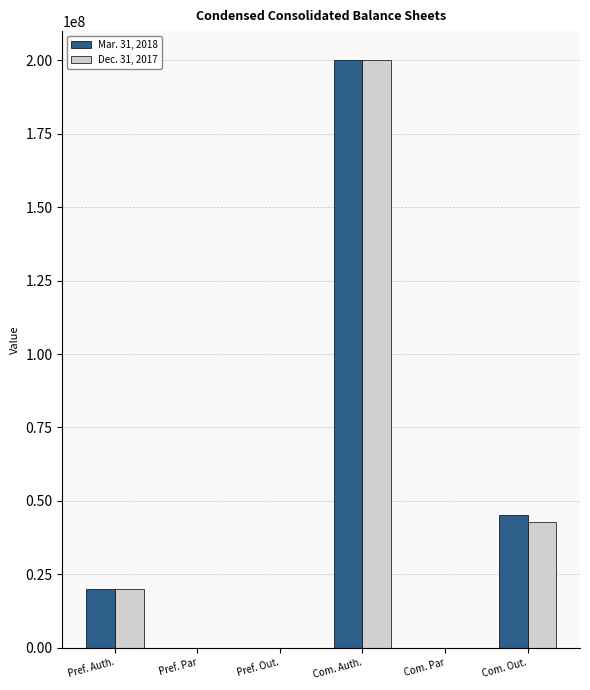

Are the bars horizontal?

No